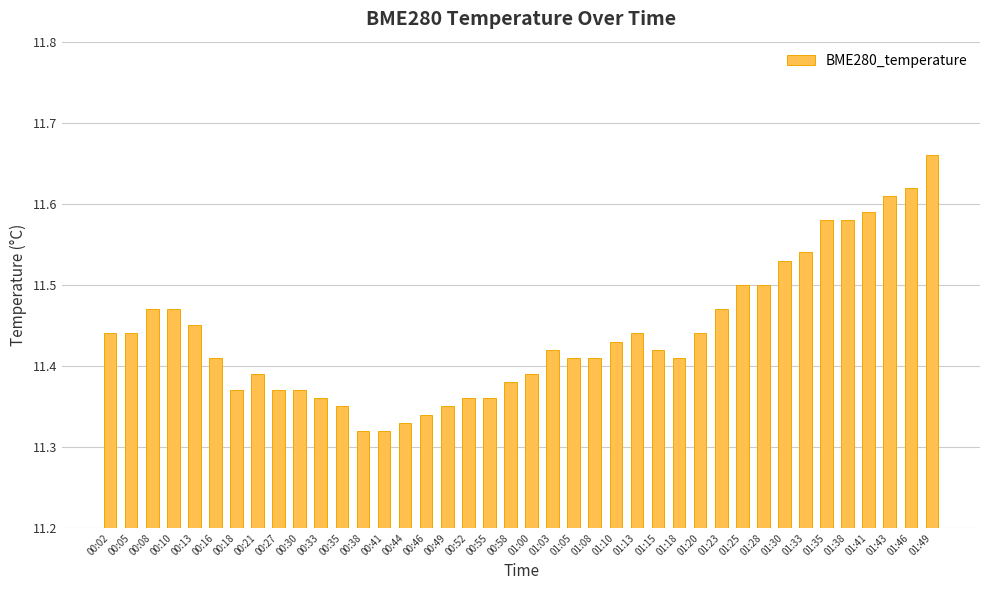

The value at 01:46 is 18.7. True or false?

False